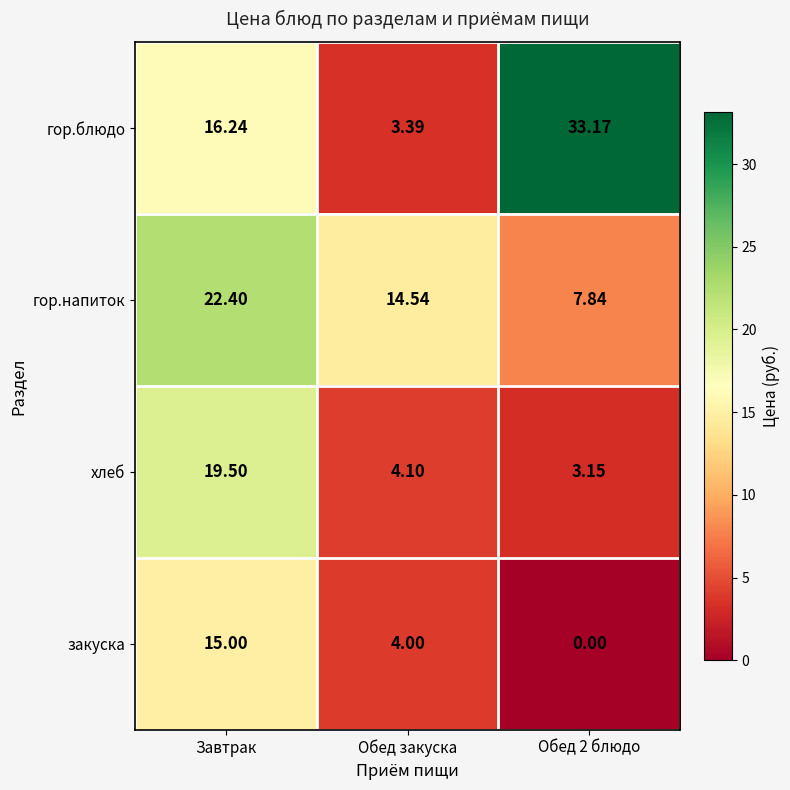

How many categories are shown in the chart?

3